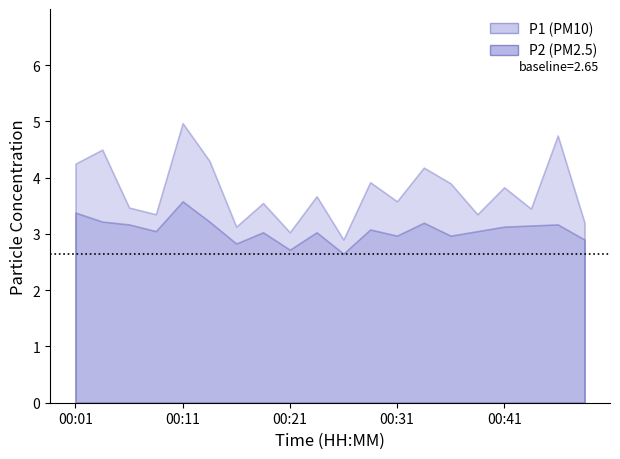

What are all the series names shown in the legend?

P1, P2